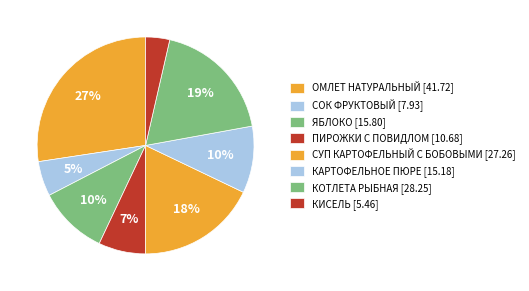

Rank the categories by value from highest to lowest.

ОМЛЕТ НАТУРАЛЬНЫЙ, КОТЛЕТА РЫБНАЯ, СУП КАРТОФЕЛЬНЫЙ С БОБОВЫМИ, ЯБЛОКО, КАРТОФЕЛЬНОЕ ПЮРЕ, ПИРОЖКИ С ПОВИДЛОМ, СОК ФРУКТОВЫЙ, КИСЕЛЬ